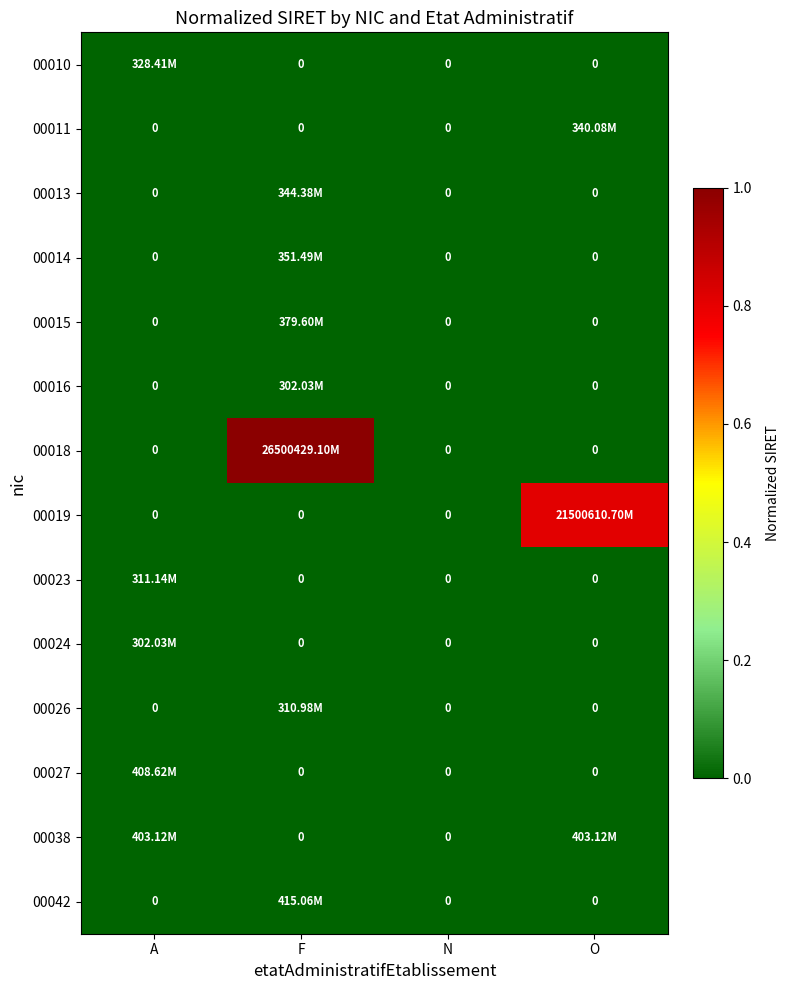

Count the number of categories in the chart.

4